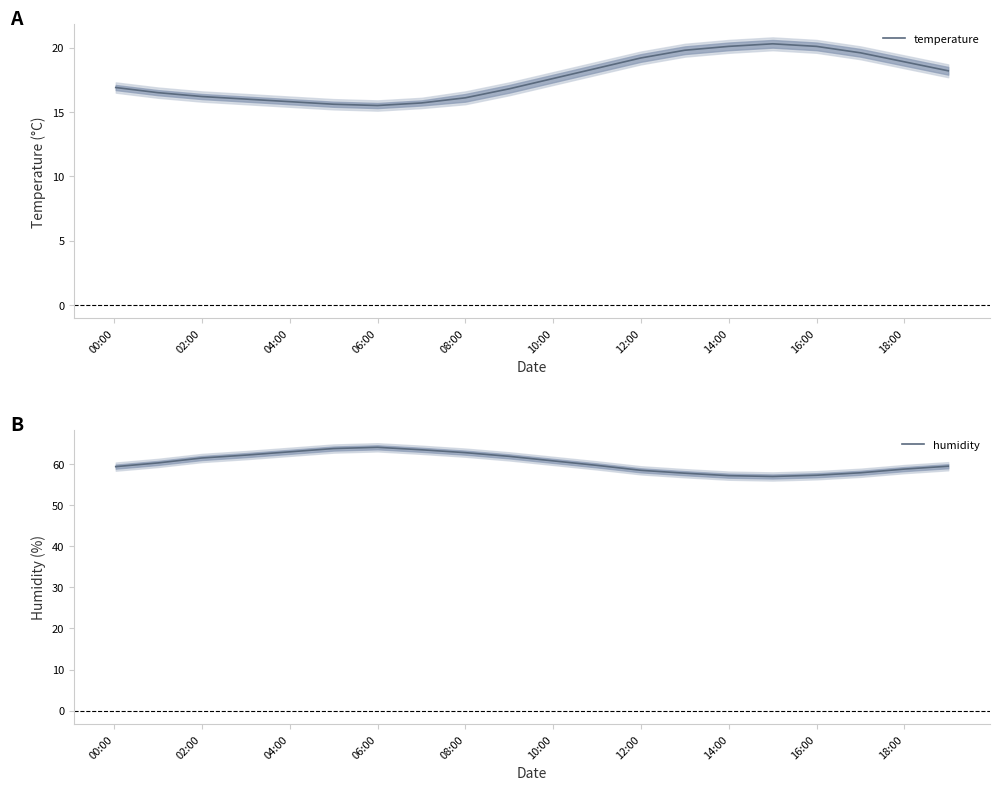

True or false: humidity and temperature cross at least once.

False